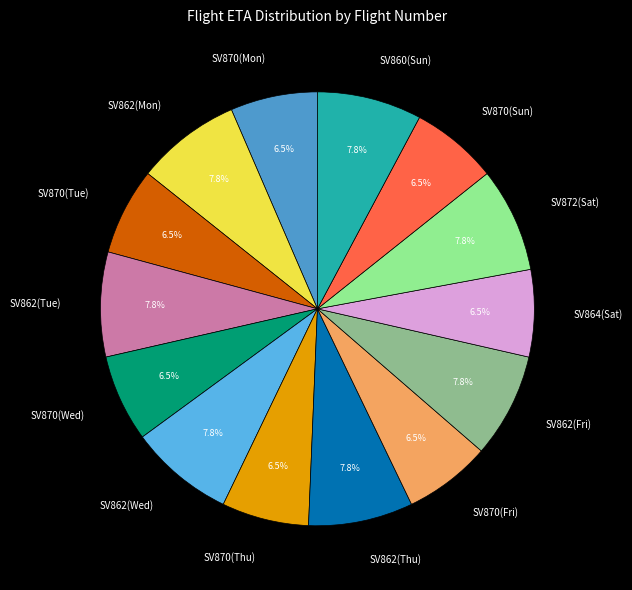

Combined, what portion of the pie is SV860(Sun) and SV870(Fri)?

14.3%